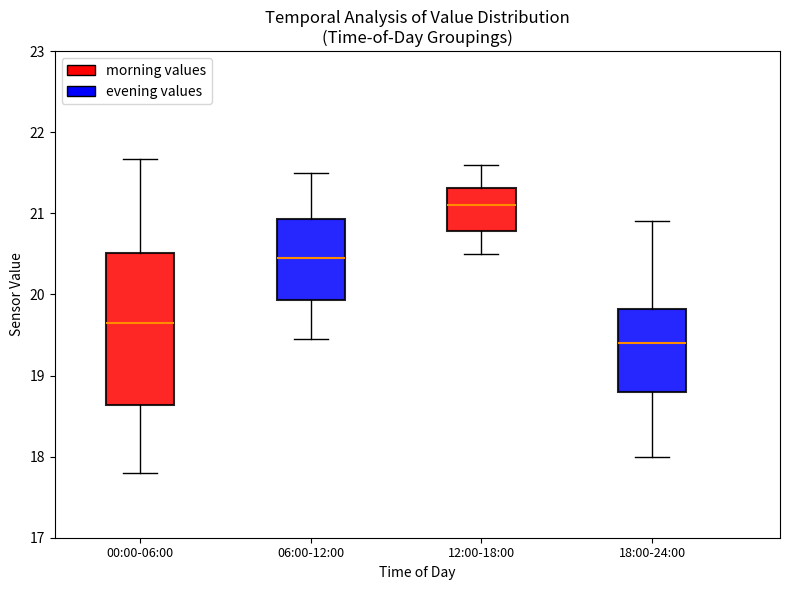

Which box's median line is the lowest?

18:00-24:00